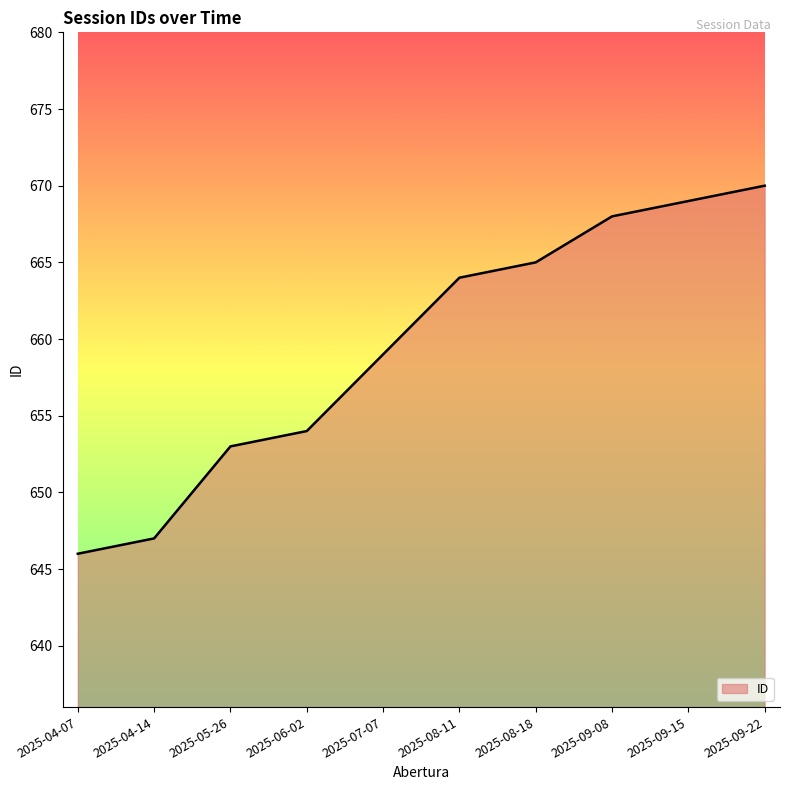

Between 2025-07-07 and 2025-06-02, which is larger?

2025-07-07